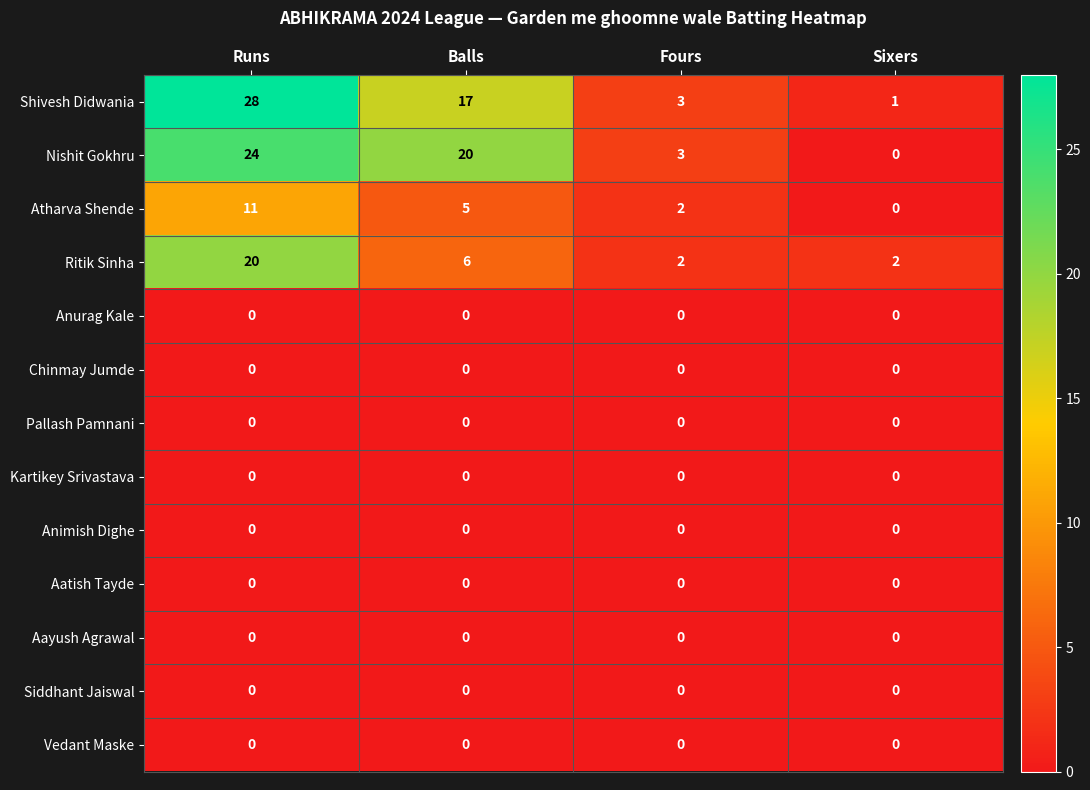

Which series has the widest spread of values?

Shivesh Didwania